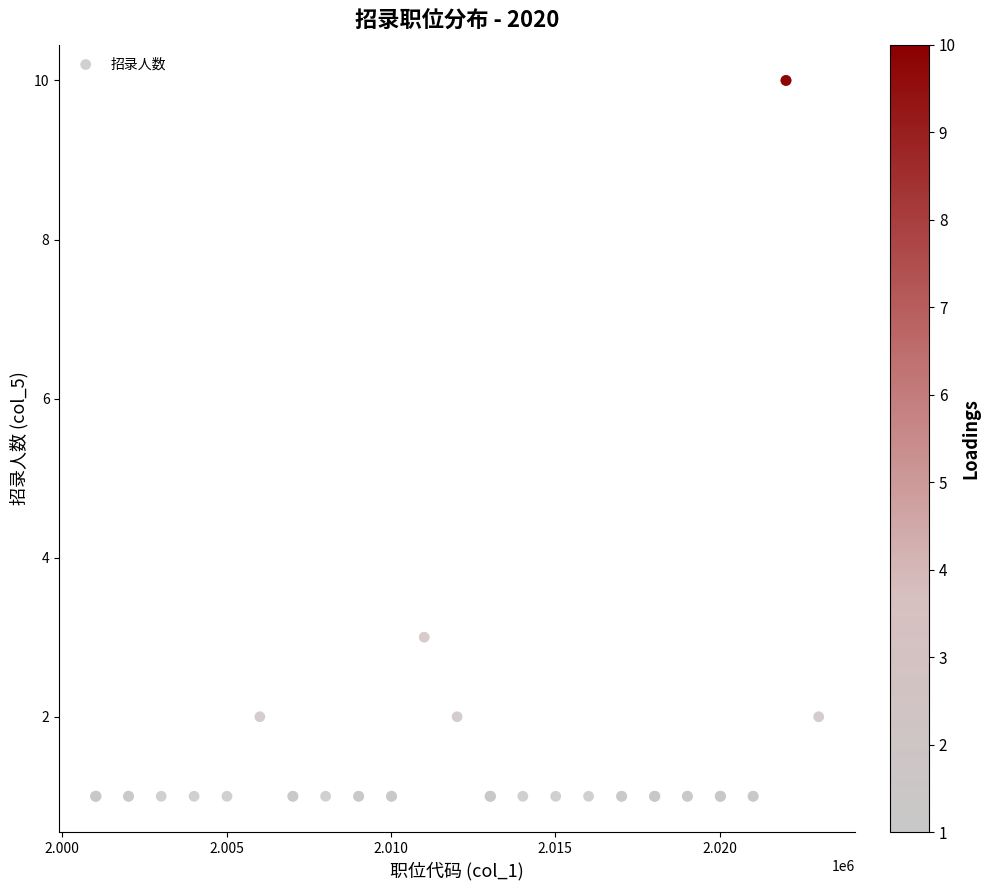

What Y value in the scatter plot is closest to 5?

3